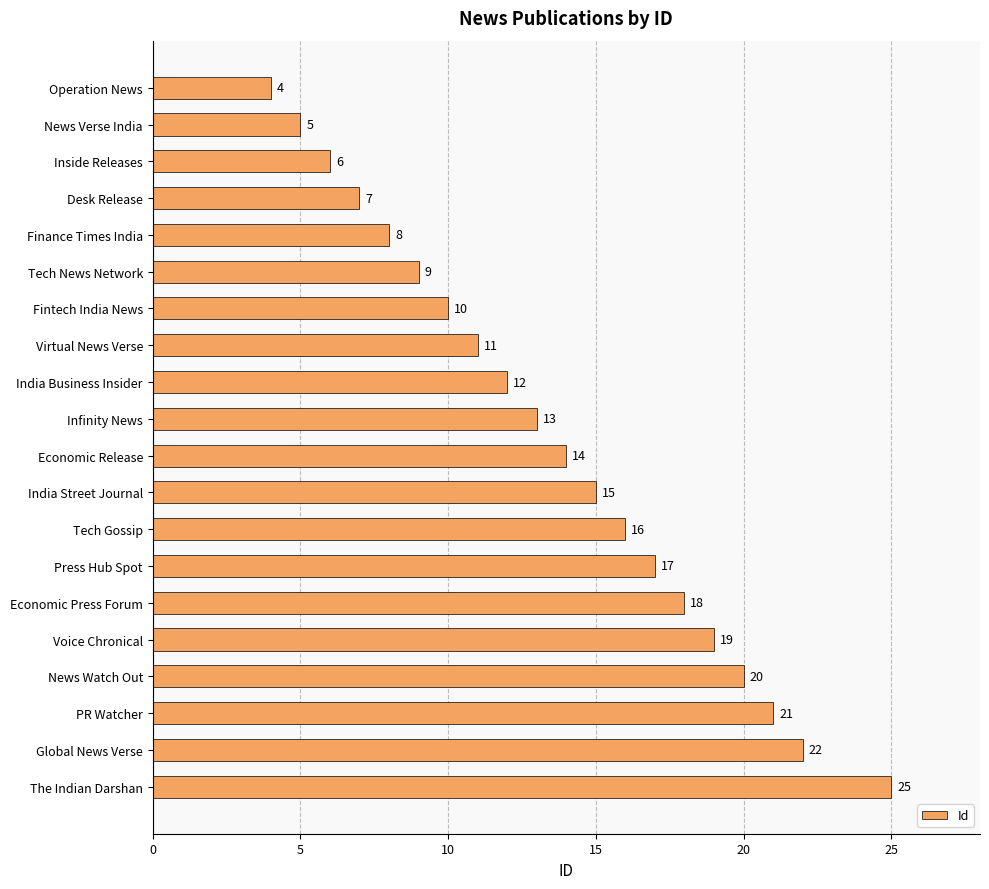

What position from the bottom is Voice Chronical?

5